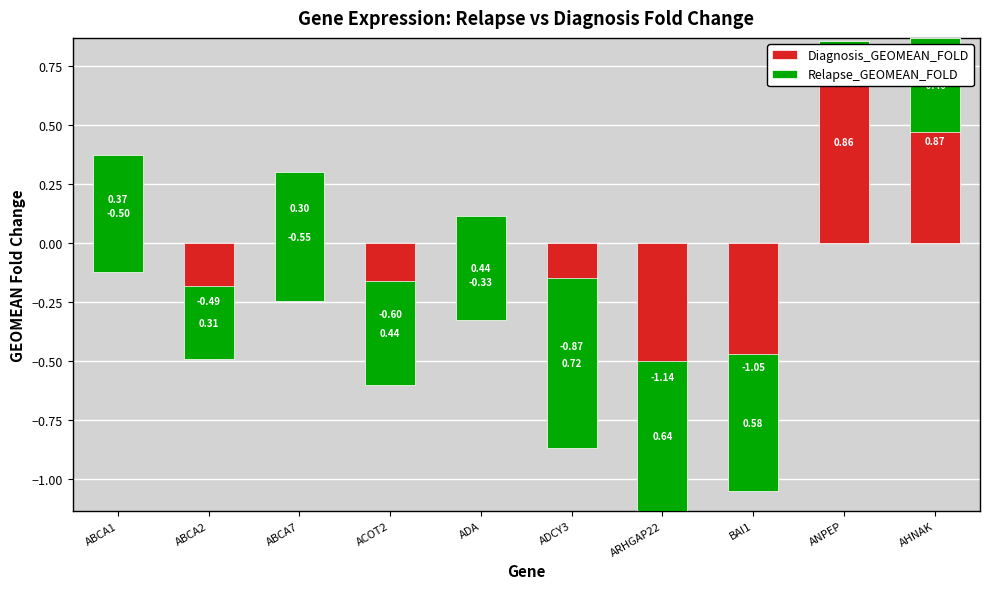

At which category is the sum across all series the highest?

ANPEP